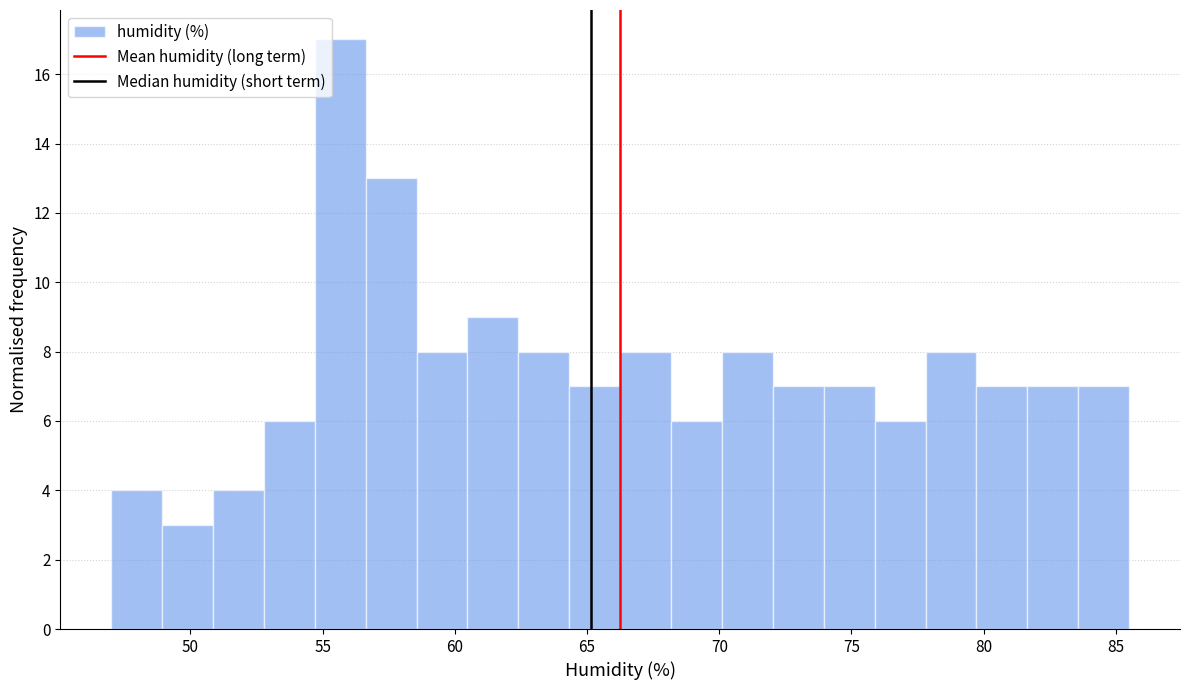

Around what value on the x-axis is the tallest bar? Give the approximate position of its centre, as read against the axis.

55.5